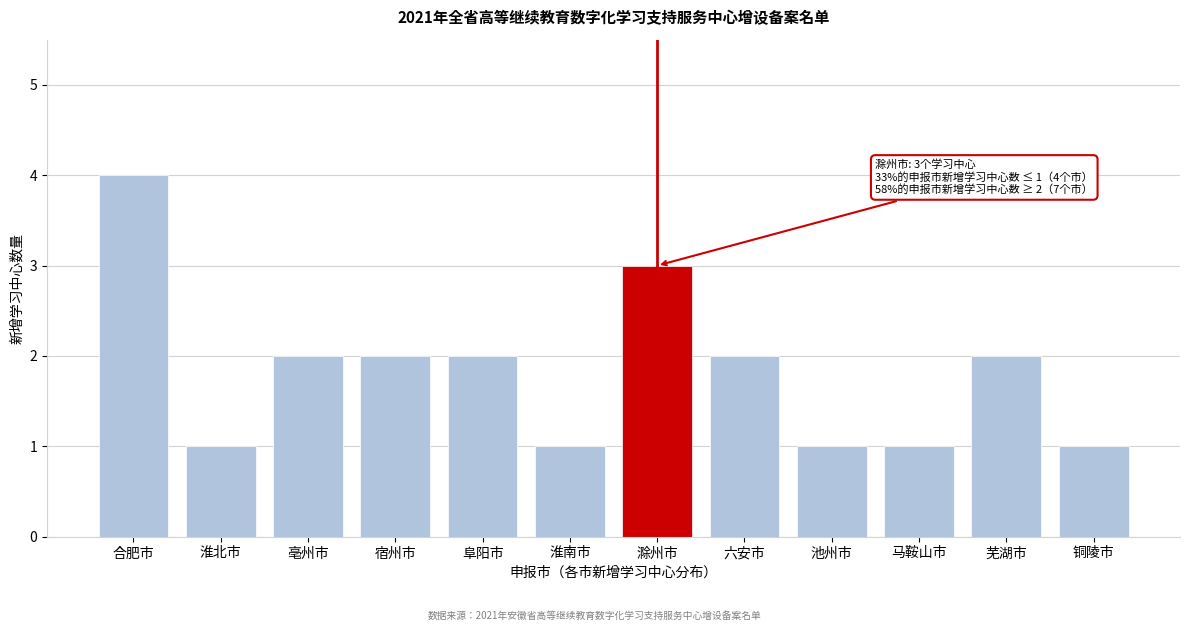

Reading left to right, transcribe all the data shown in this chart.

合肥市=4	淮北市=1	亳州市=2	宿州市=2	阜阳市=2	淮南市=1	滁州市=3	六安市=2	池州市=1	马鞍山市=1	芜湖市=2	铜陵市=1